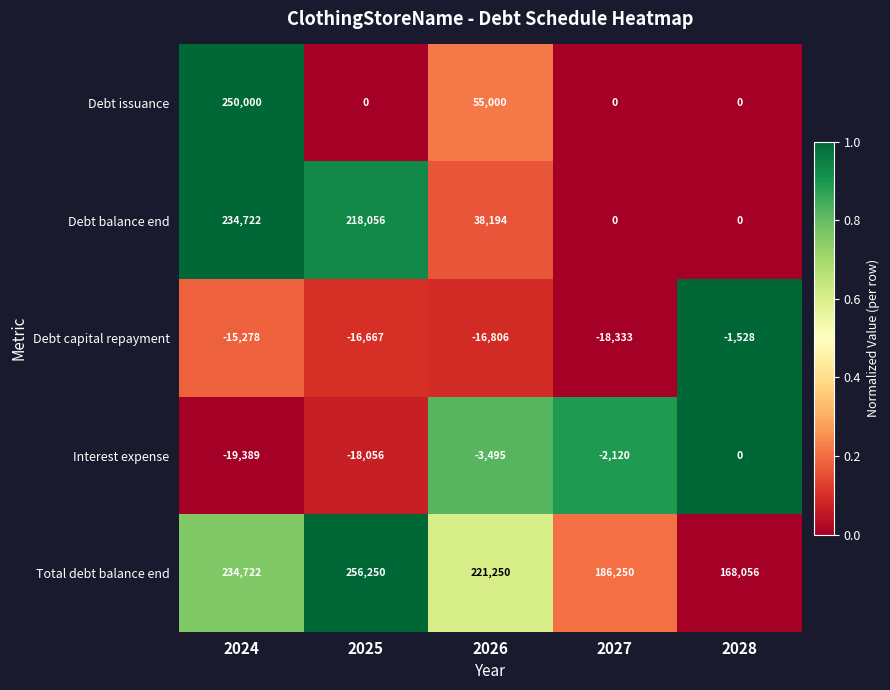

Is it true that Debt issuance equals 0 at 2025?

True